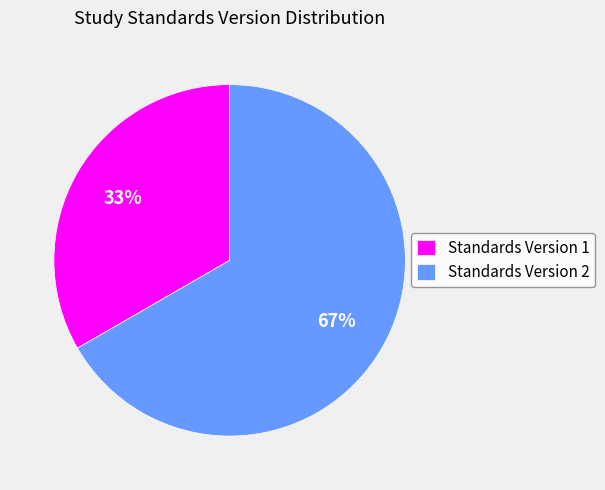

Which has a higher value, Standards Version 1 or Standards Version 2?

Standards Version 2